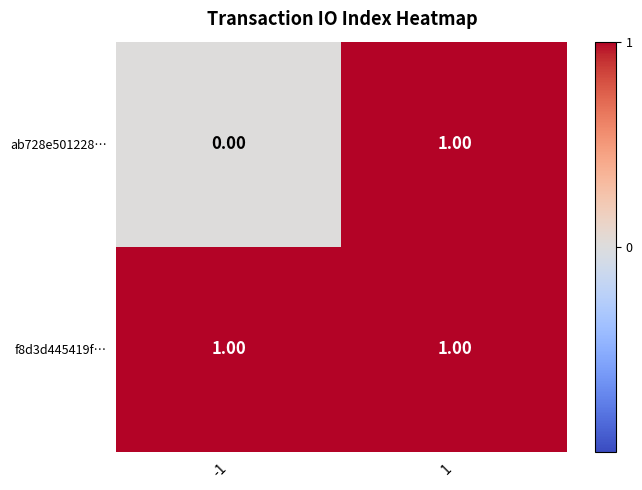

Which series changed the most between -1 and 1?

ab728e501228…